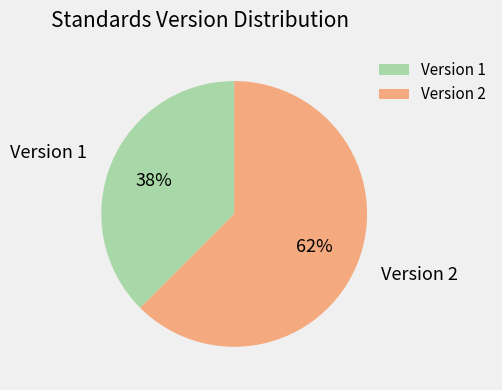

How many segments does this pie chart have?

2